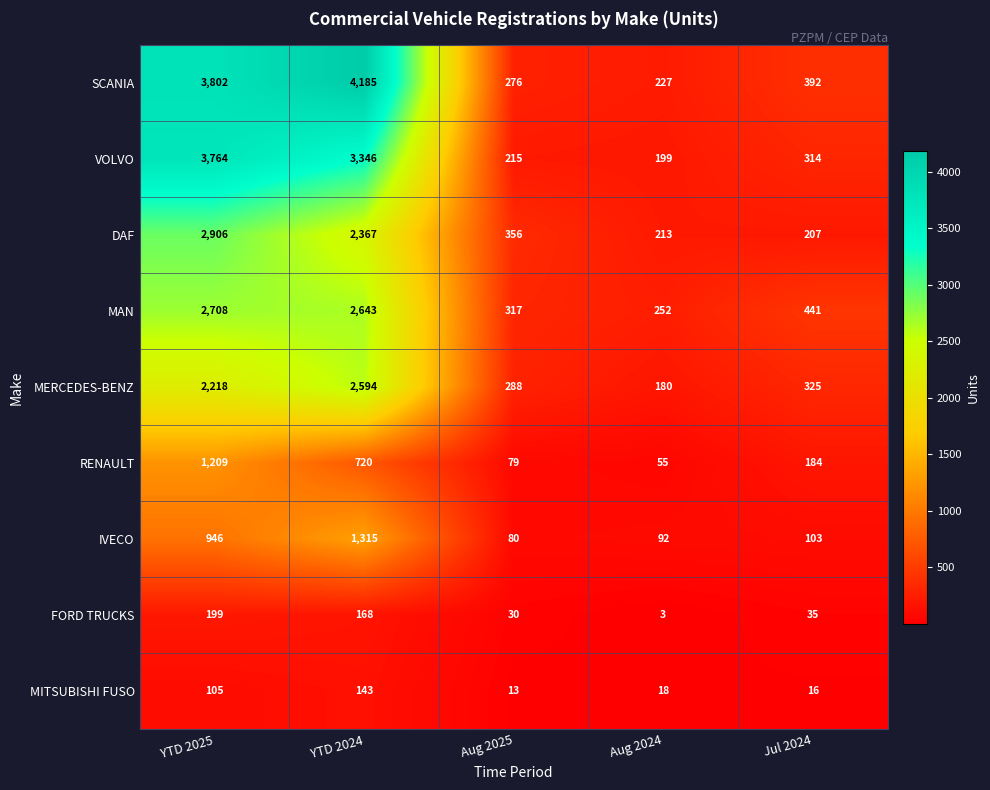

What is the highest value of the DAF series?

2906